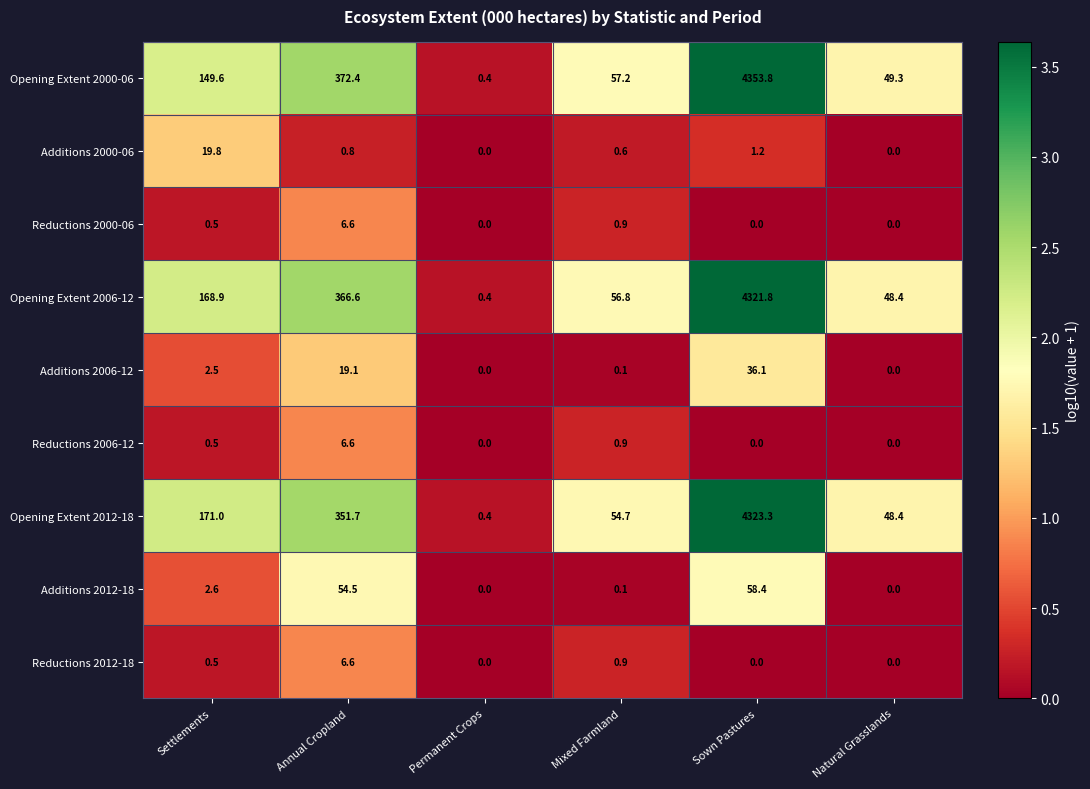

The value of Reductions 2012-18 at Annual Cropland is 10.8. True or false?

False